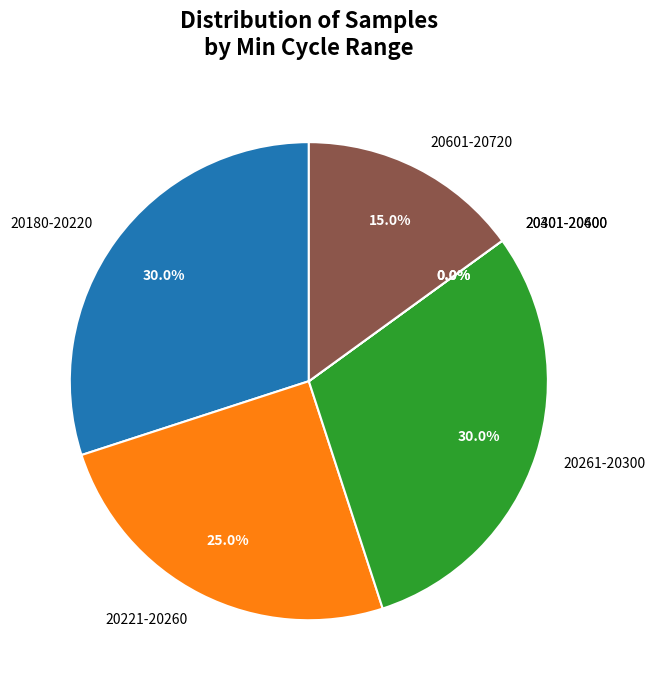

Is 27 the majority of the pie?

No